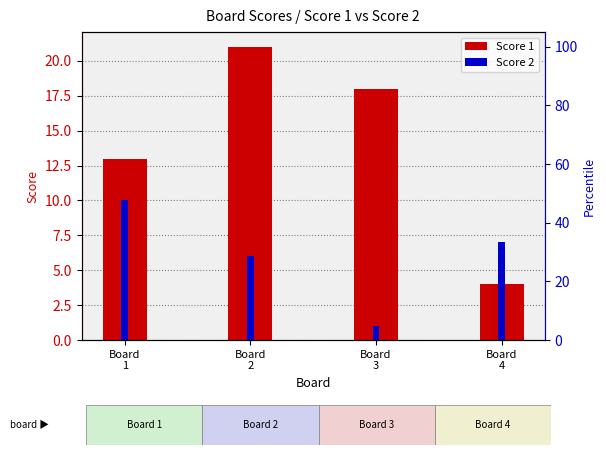

At how many categories does at least one series exceed 4?

4